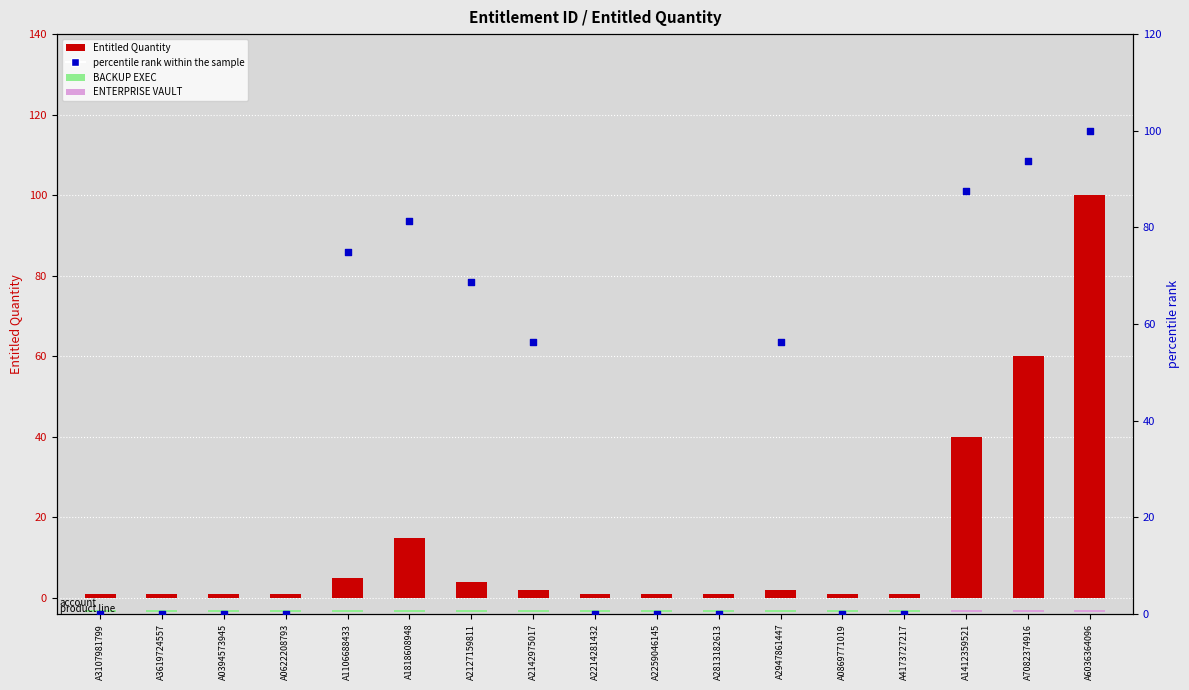

Which series reaches the maximum Y coordinate?

Entitled Quantity